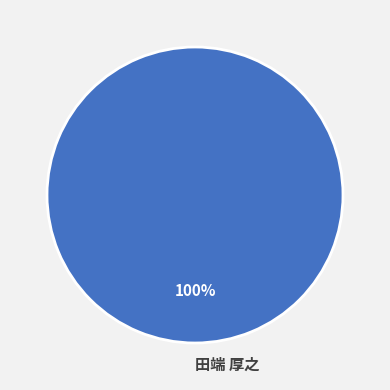

Count the number of slices in the pie.

1